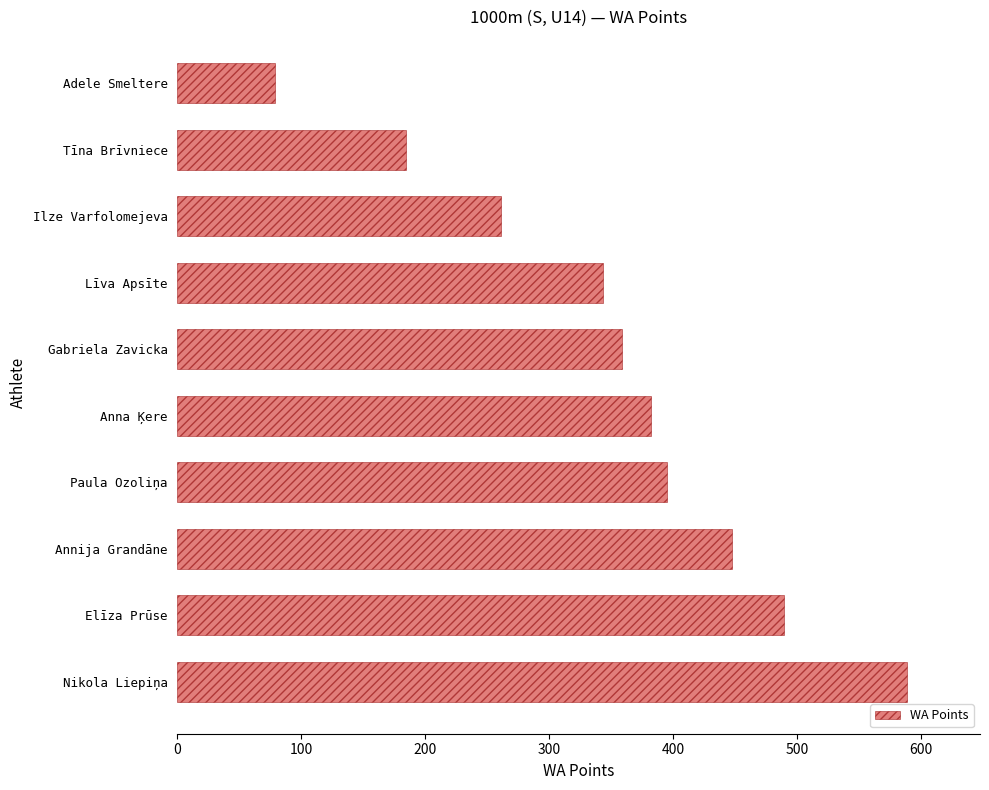

What is the difference between the maximum and minimum values?

510